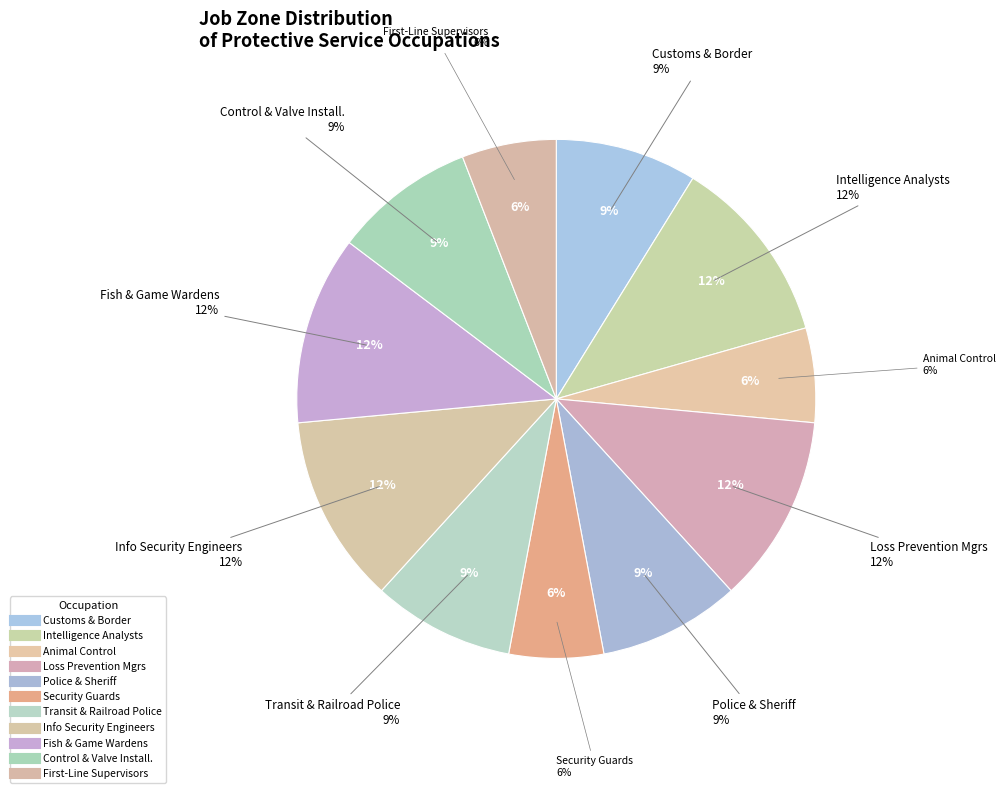

The Customs and Border Protection Officers slice represents 9% of the pie. True or false?

True